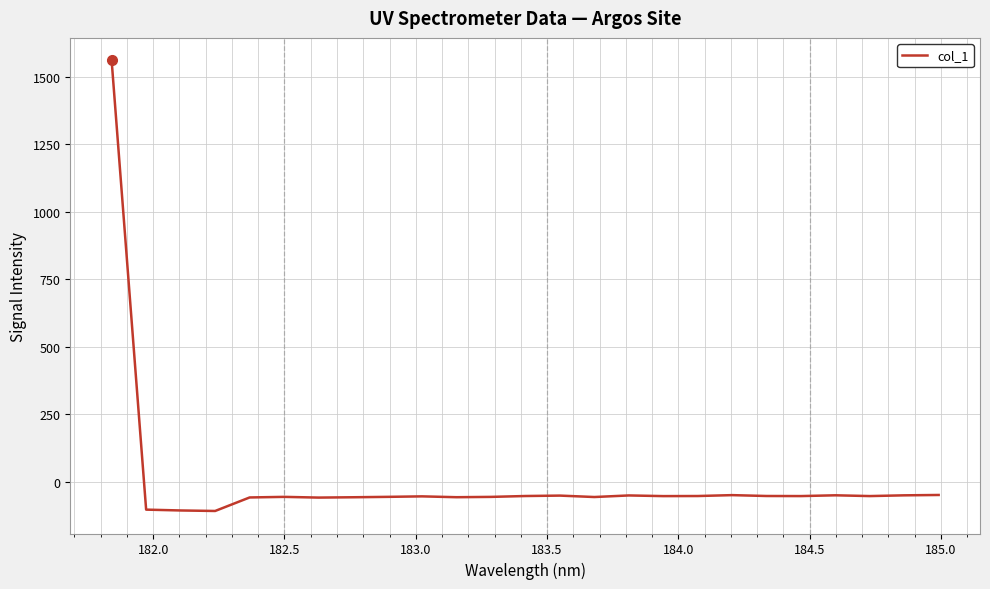

What is the difference between the maximum and minimum values?

1668.9